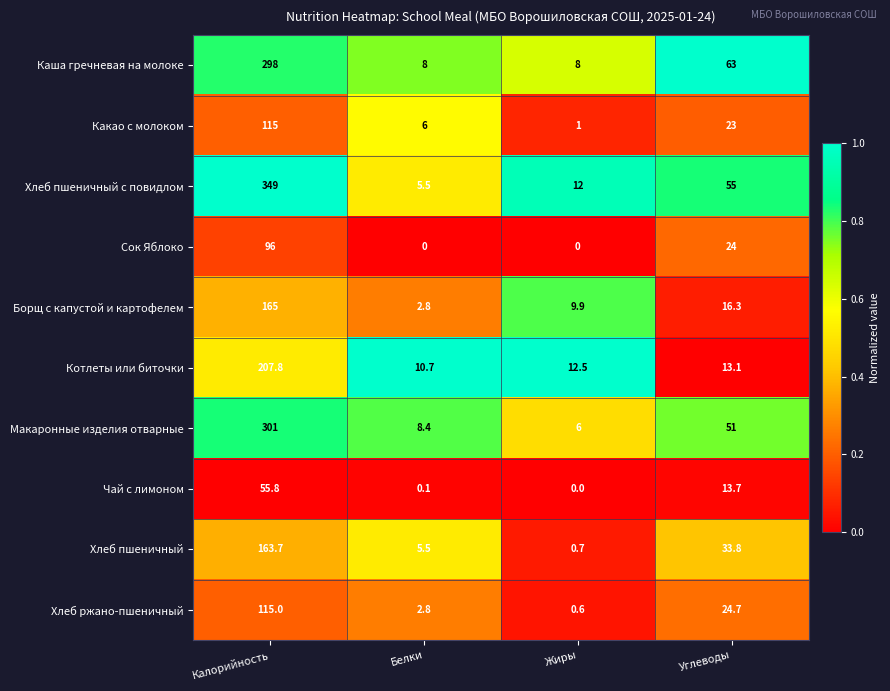

What is the spread (max minus min) of values at Жиры?

12.5